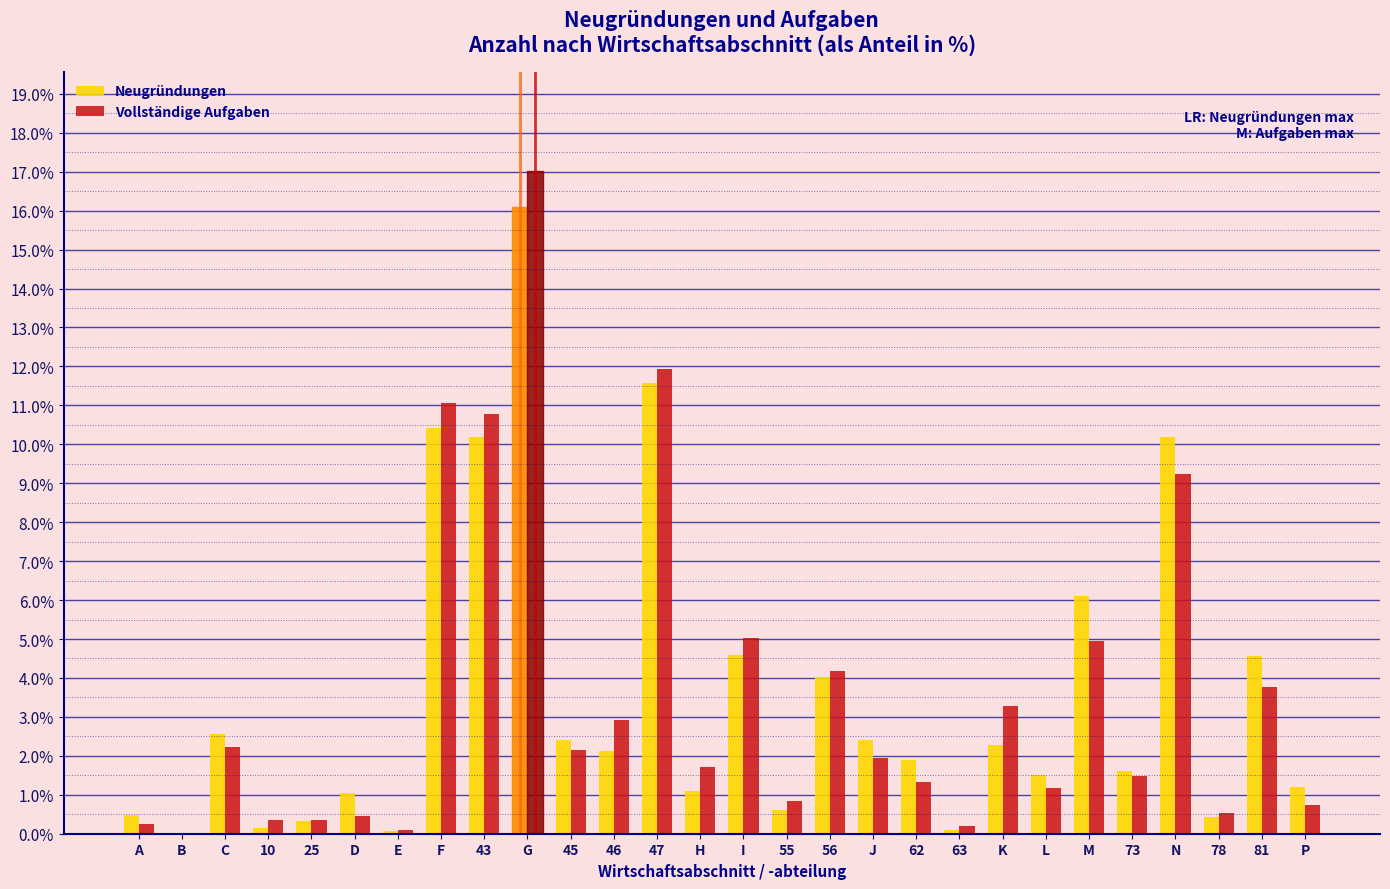

Is the value of Neugründungen at 25 greater than the value of Vollständige Aufgaben at K?

No